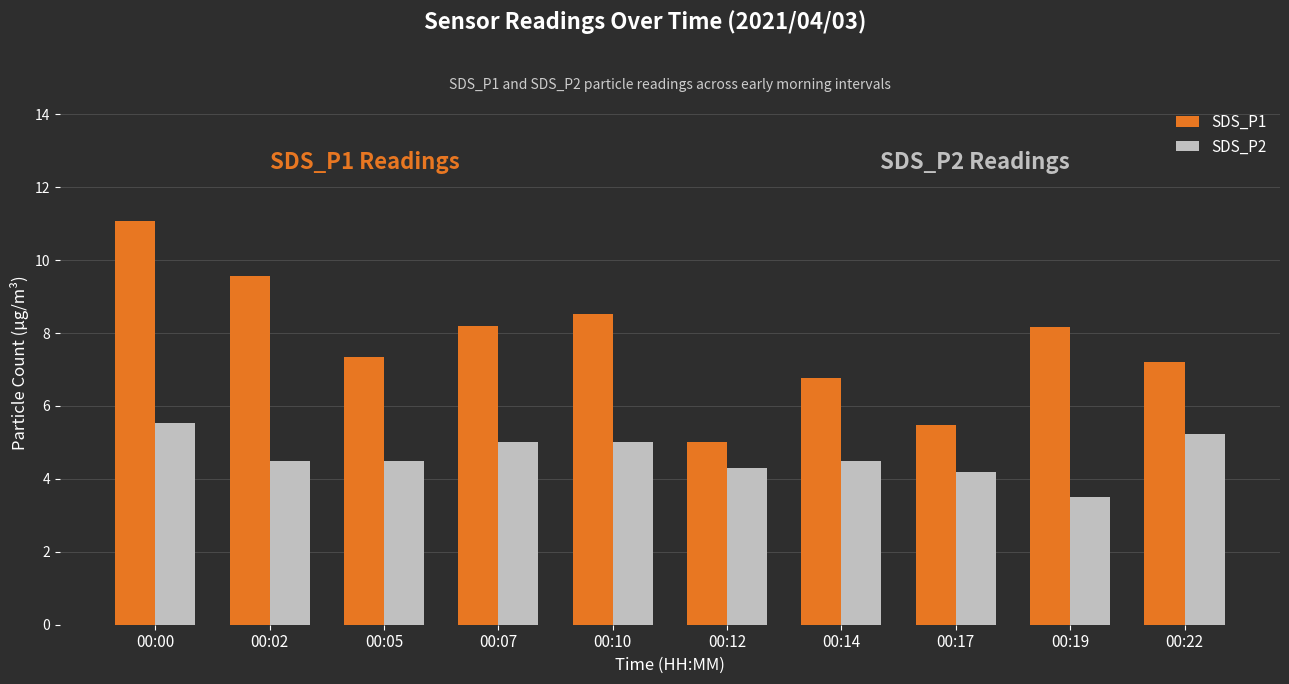

What are all the series names shown in the legend?

SDS_P1, SDS_P2